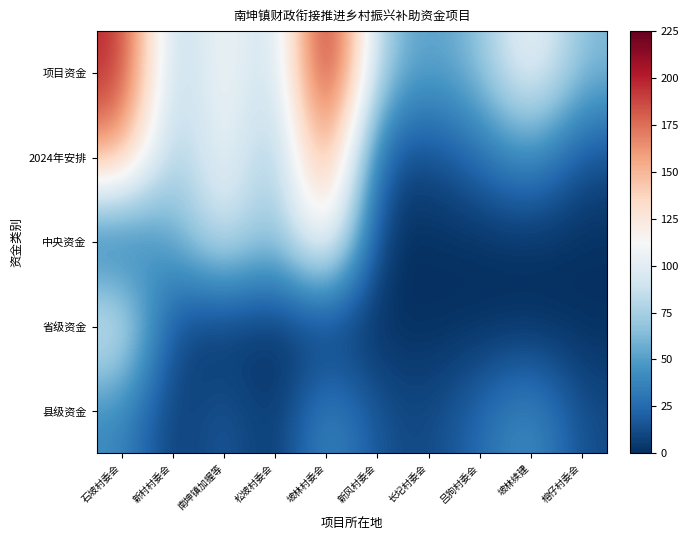

Reading left to right, transcribe all the data shown in this chart.

项目资金: 石坡村委会=200.0	新村村委会=69.4	南坤镇加握等=118.6	松坡村委会=74.2	坡林村委会=225.0	新风村委会=70.9	长圮村委会=48.9	吕狗村委会=65.2	坡林续建=115.0	榕仔村委会=62.2
2024年安排: 石坡村委会=160.0	新村村委会=64.5	南坤镇加握等=115.0	松坡村委会=59.3	坡林村委会=180.0	新风村委会=14.1	长圮村委会=9.4	吕狗村委会=26.1	坡林续建=45.9	榕仔村委会=11.5
中央资金: 石坡村委会=17.0	新村村委会=55.5	南坤镇加握等=94.4	松坡村委会=59.3	坡林村委会=135.0	新风村委会=0.0	长圮村委会=0.0	吕狗村委会=0.0	坡林续建=0.0	榕仔村委会=0.0
省级资金: 石坡村委会=103.0	新村村委会=6.9	南坤镇加握等=0.0	松坡村委会=0.0	坡林村委会=0.0	新风村委会=0.0	长圮村委会=0.0	吕狗村委会=0.0	坡林续建=0.0	榕仔村委会=0.0
县级资金: 石坡村委会=40.0	新村村委会=2.1	南坤镇加握等=20.6	松坡村委会=0.0	坡林村委会=45.0	新风村委会=14.1	长圮村委会=9.4	吕狗村委会=26.1	坡林续建=45.9	榕仔村委会=11.5